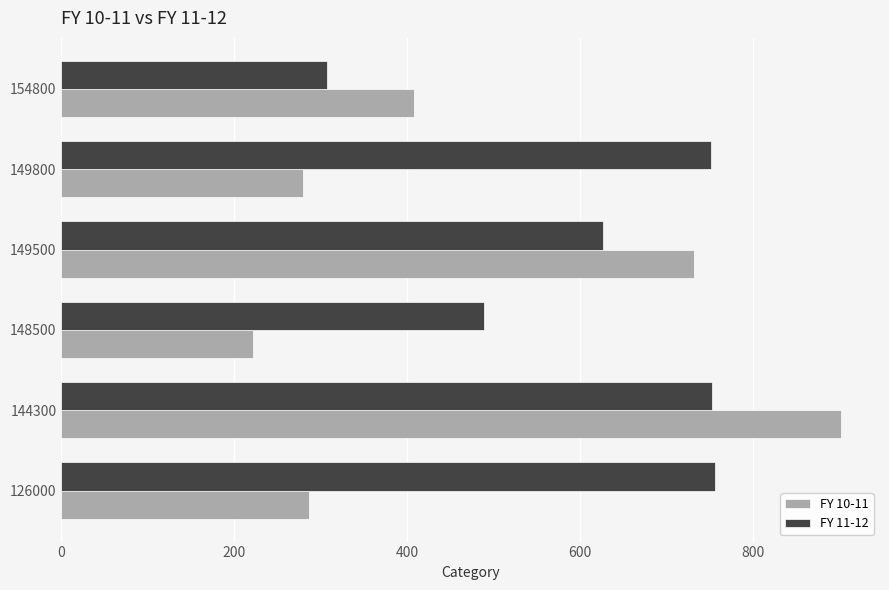

Which category has the lowest value across all series?

148500